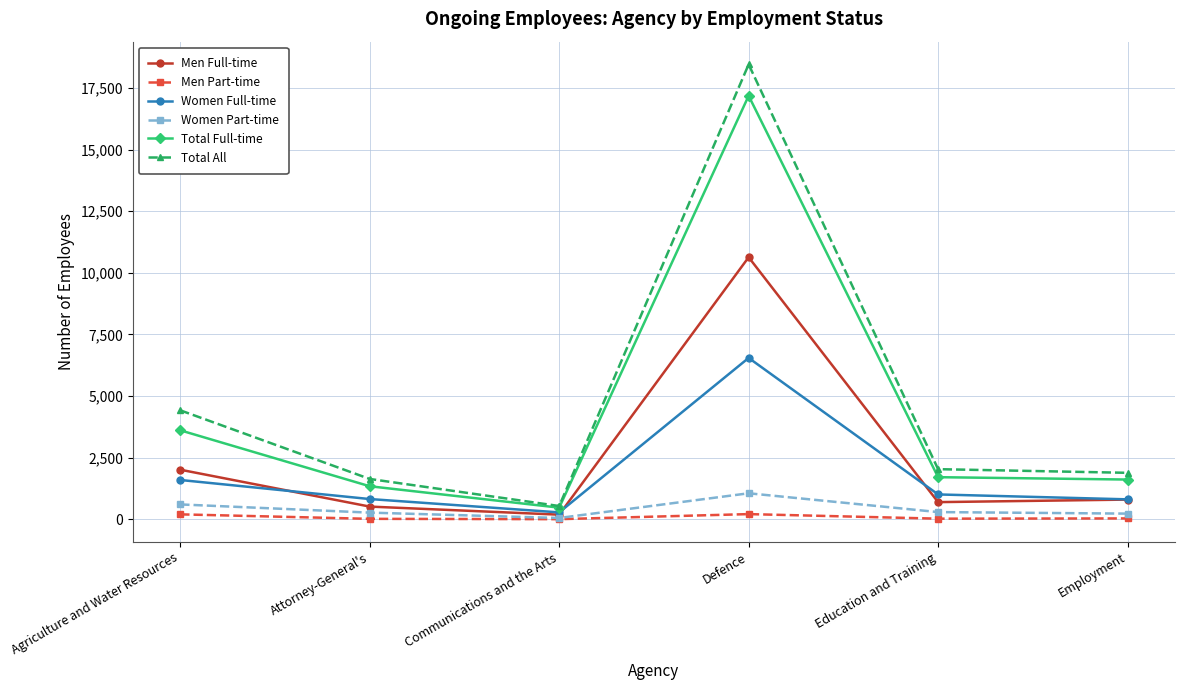

Count the number of data series in this chart.

6